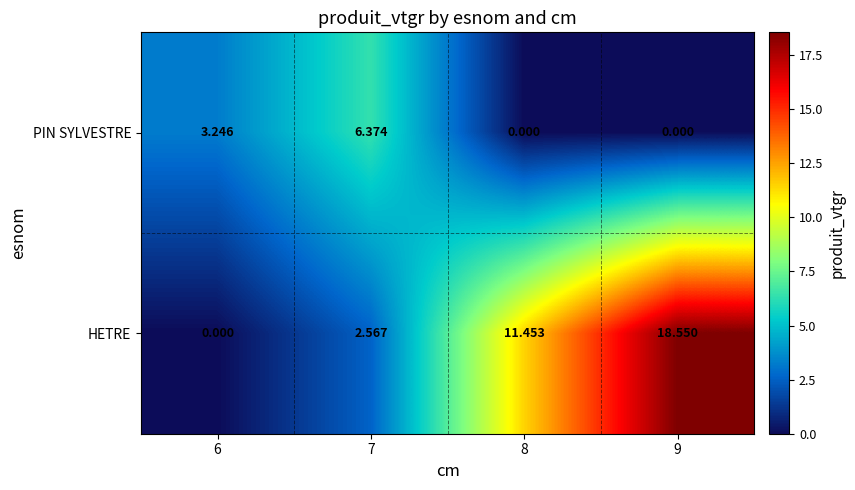

Which series has the largest range (max minus min)?

HETRE